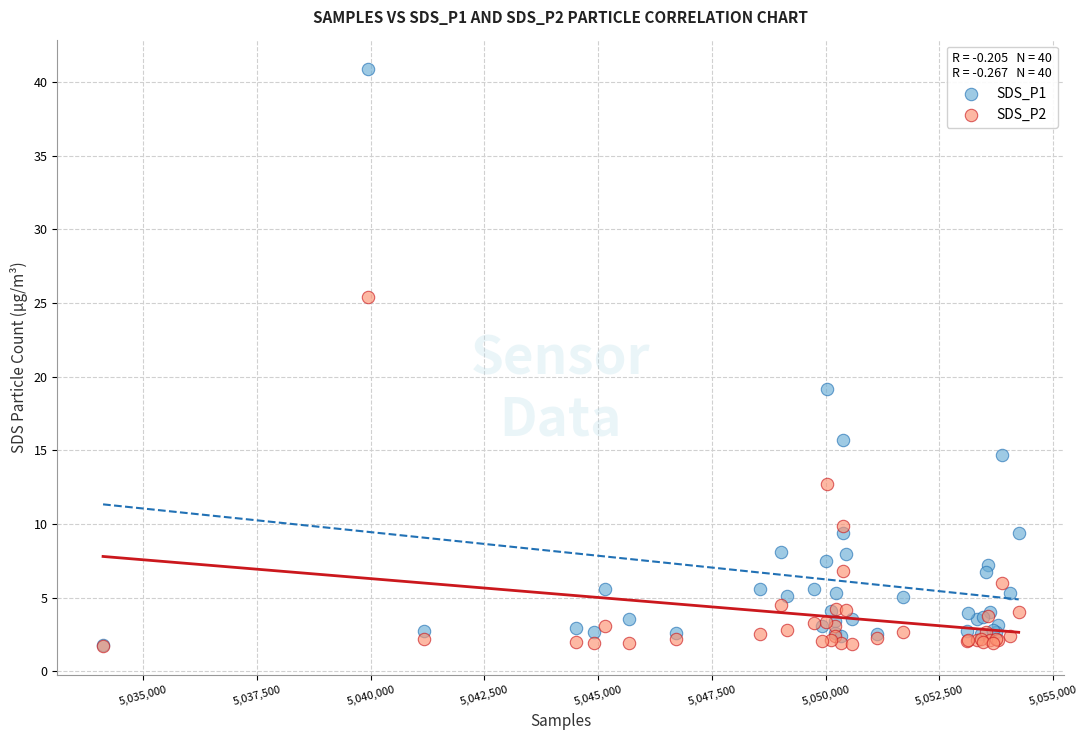

Across all series, what Y value is closest to 21?

19.1